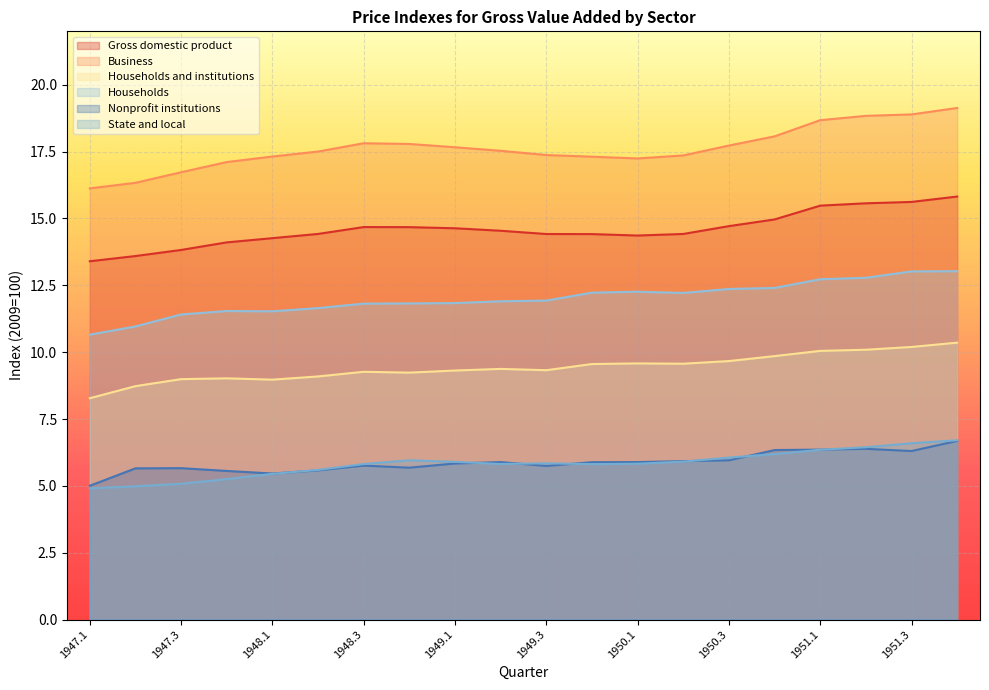

What is the sum of all Gross domestic product values?

291.9